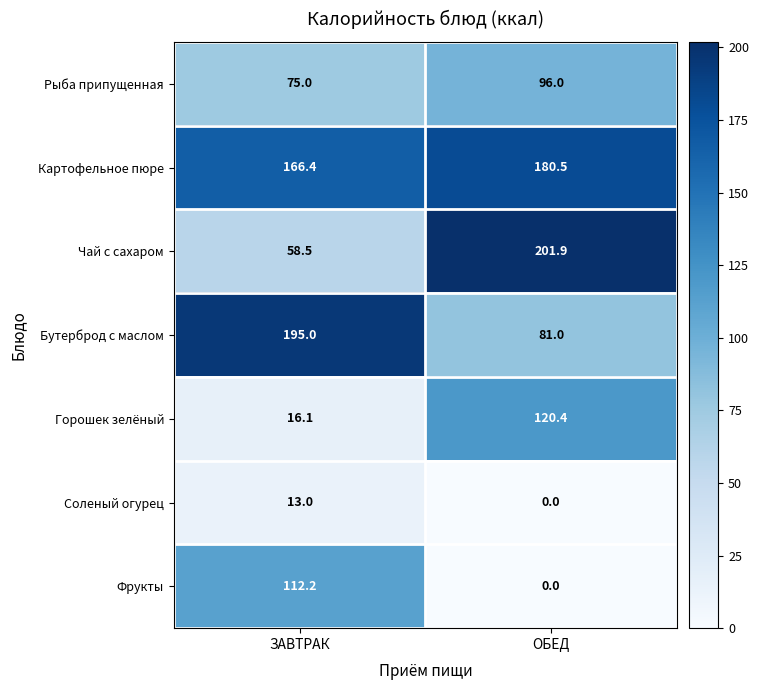

Where is Рыба припущенная nearest to the value 85?

ЗАВТРАК